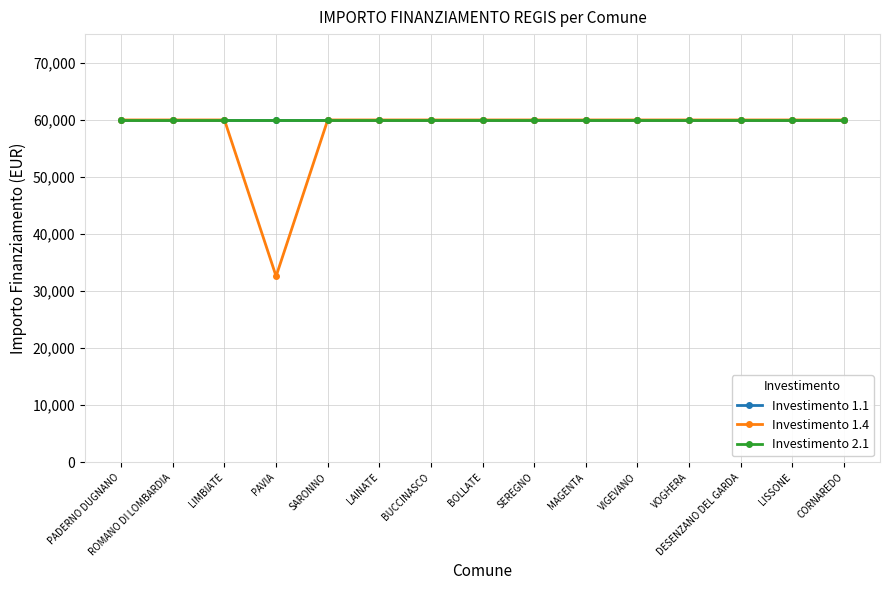

What is the total value across all series at MAGENTA?

179898